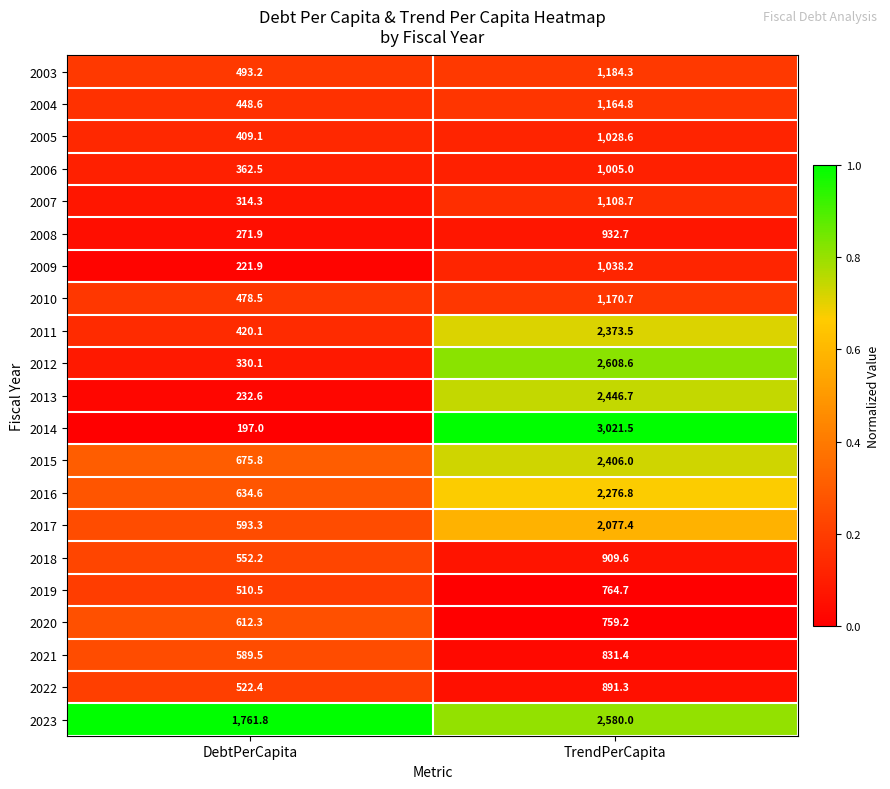

Is the value of 2009 at TrendPerCapita greater than the value of 2011 at DebtPerCapita?

Yes